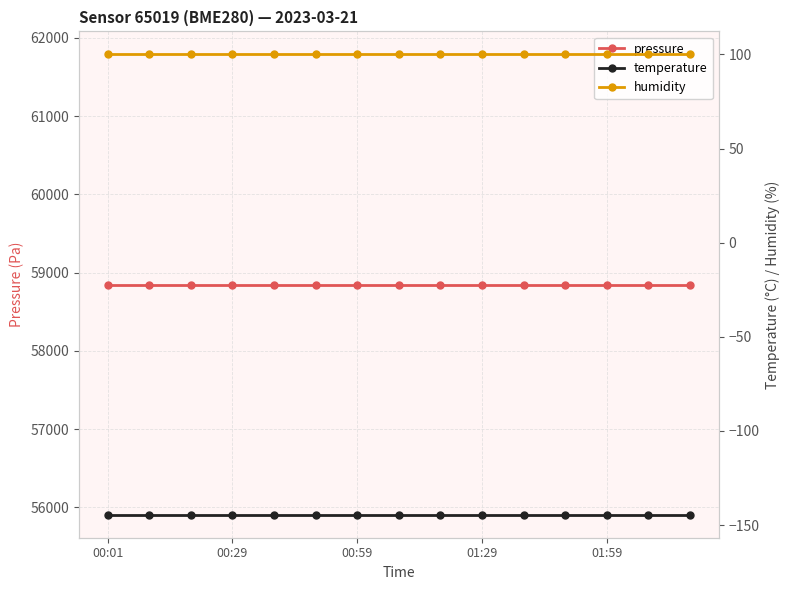

What is the spread (max minus min) of values at 00:29?

58991.7